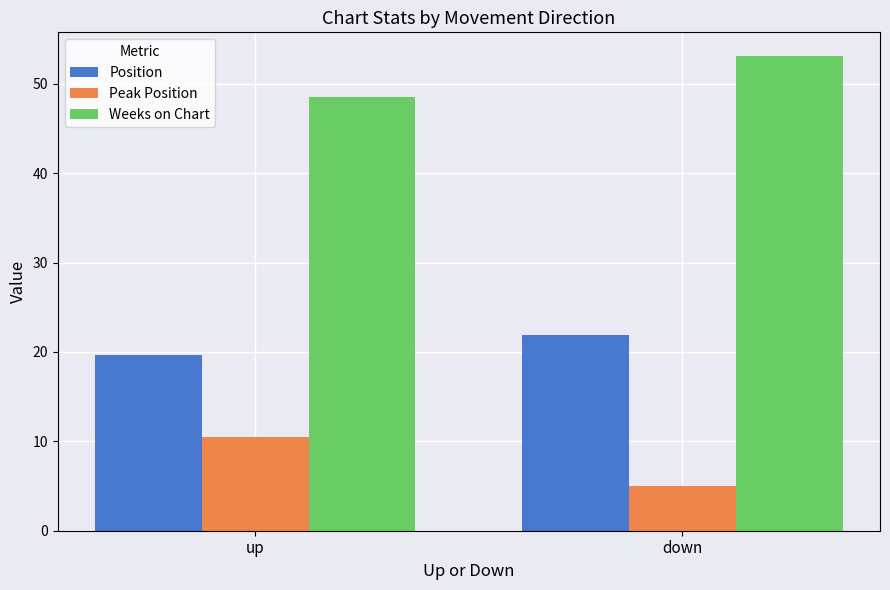

True or false: Weeks on Chart has a value of 83.8 at down.

False